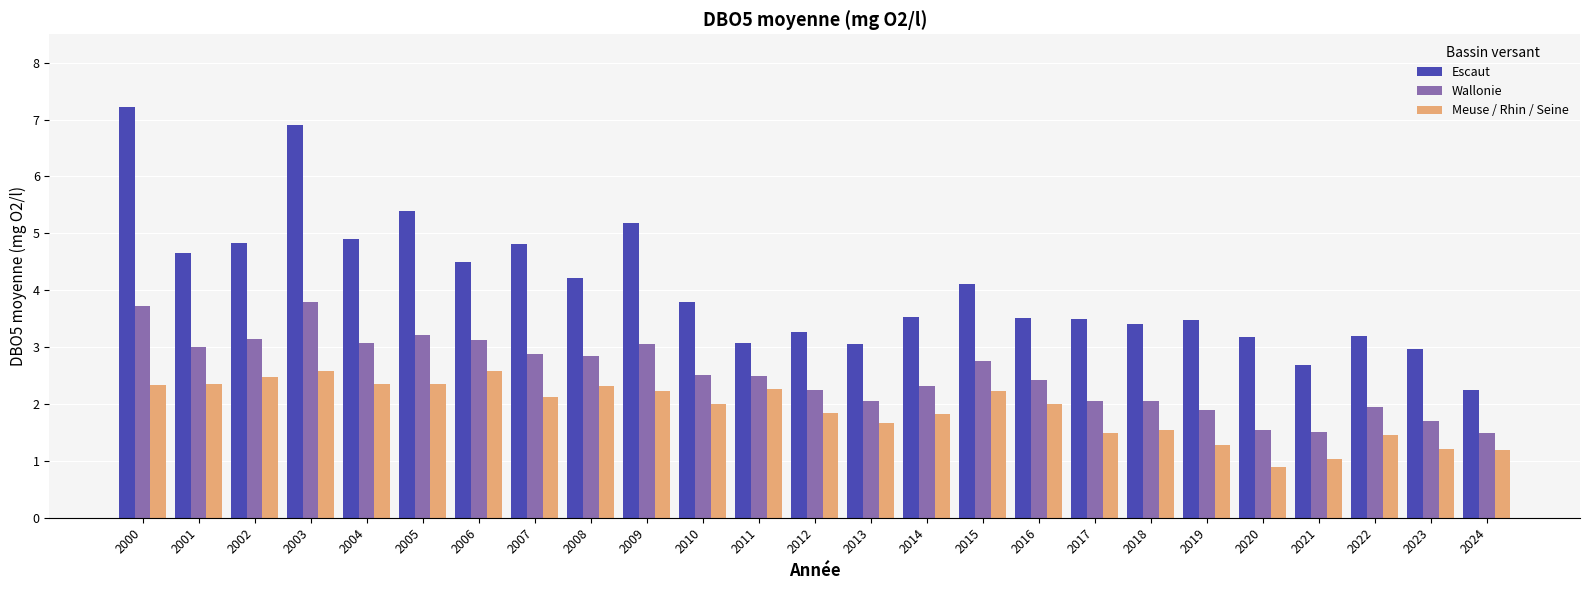

At 2004, list the series in order from largest to smallest.

Escaut, Wallonie, Meuse / Rhin / Seine